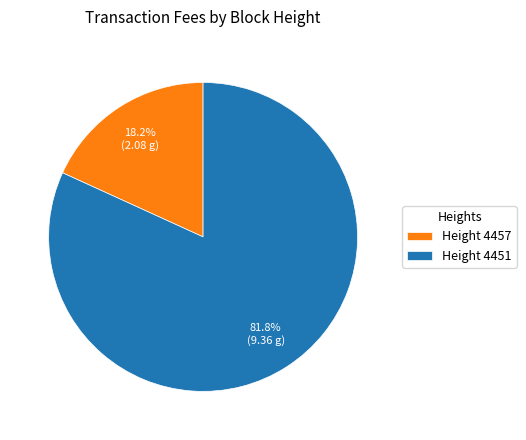

Rank the categories by value from highest to lowest.

Height 4451, Height 4457